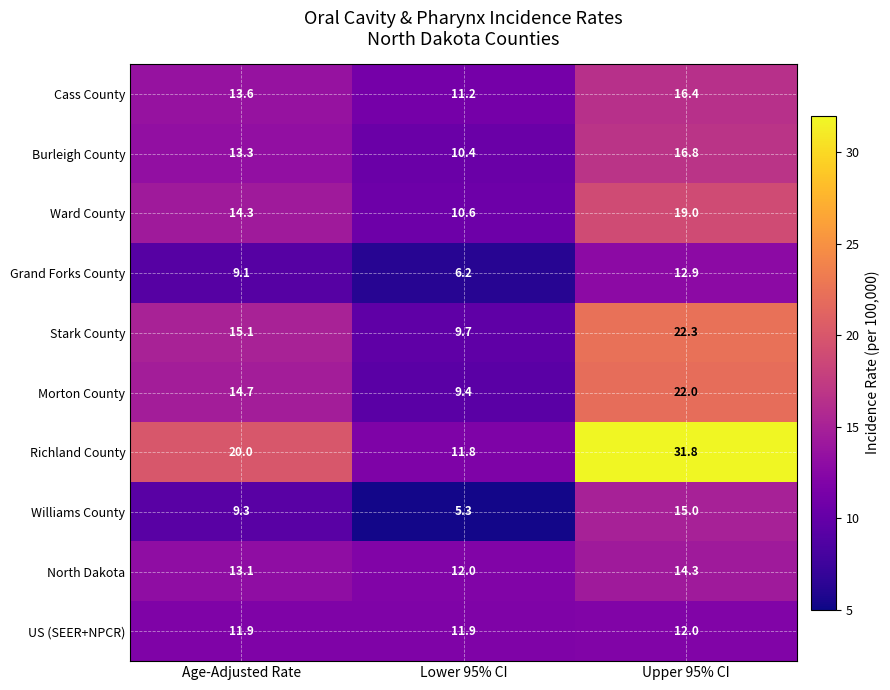

Between Lower 95% CI and Upper 95% CI, which series saw the biggest shift?

Richland County